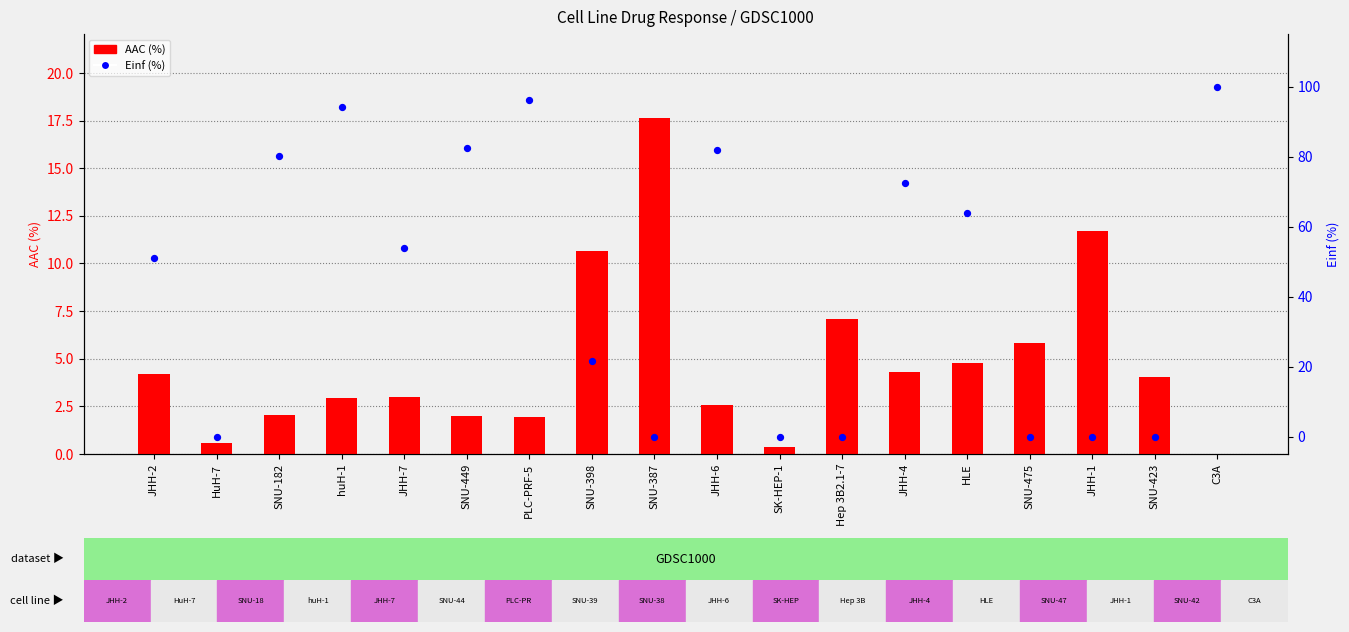

What are all the series names shown in the legend?

AAC (%), Einf (%)